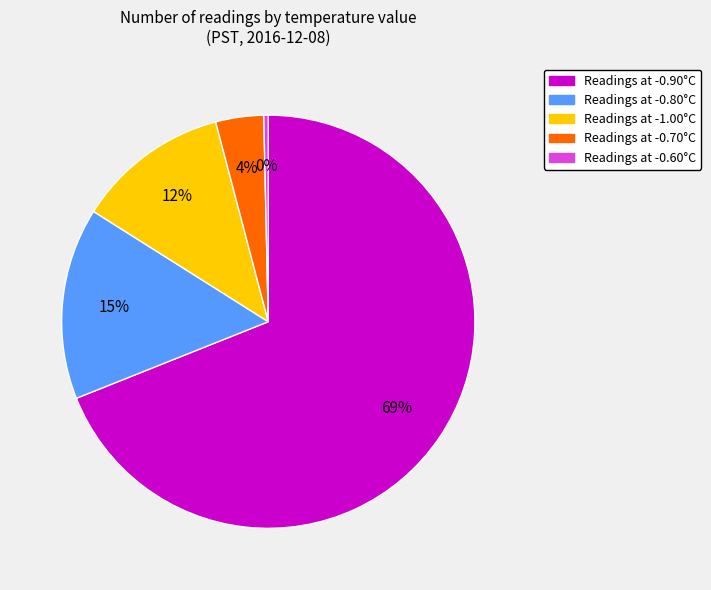

To the nearest percent, what is the difference between the largest and smallest slice percentages?

69%